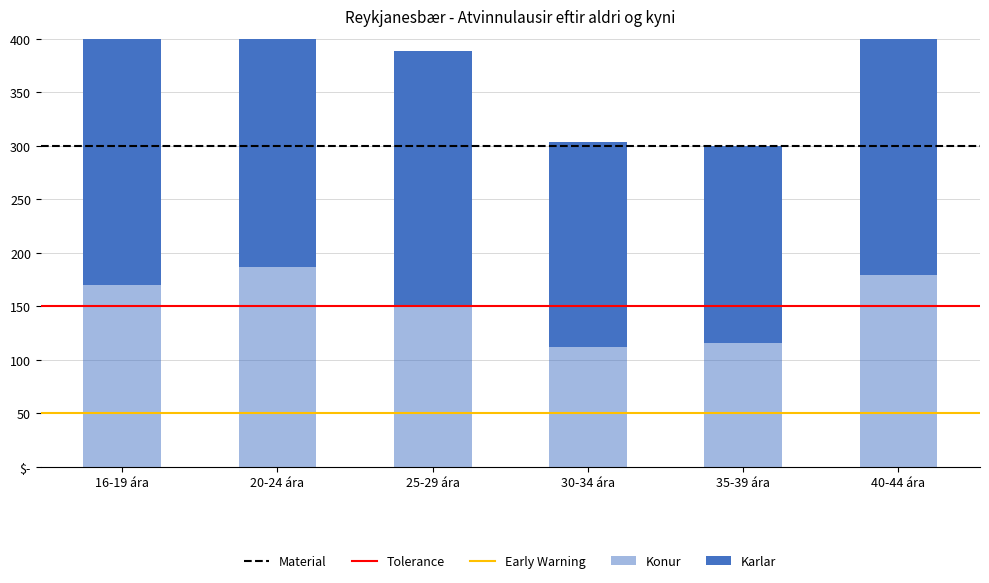

At which label does Konur first exceed 170?

20-24 ára